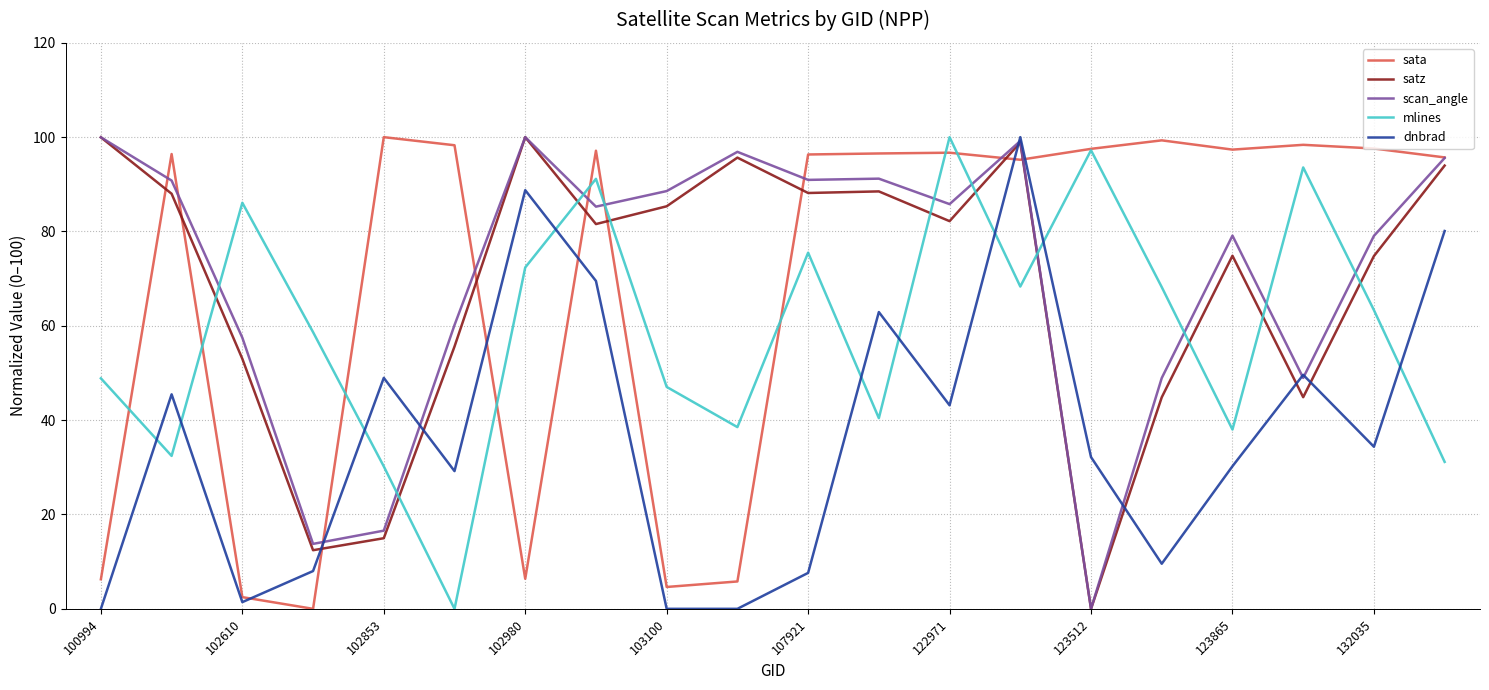

How many times do mlines and scan_angle cross each other?

10